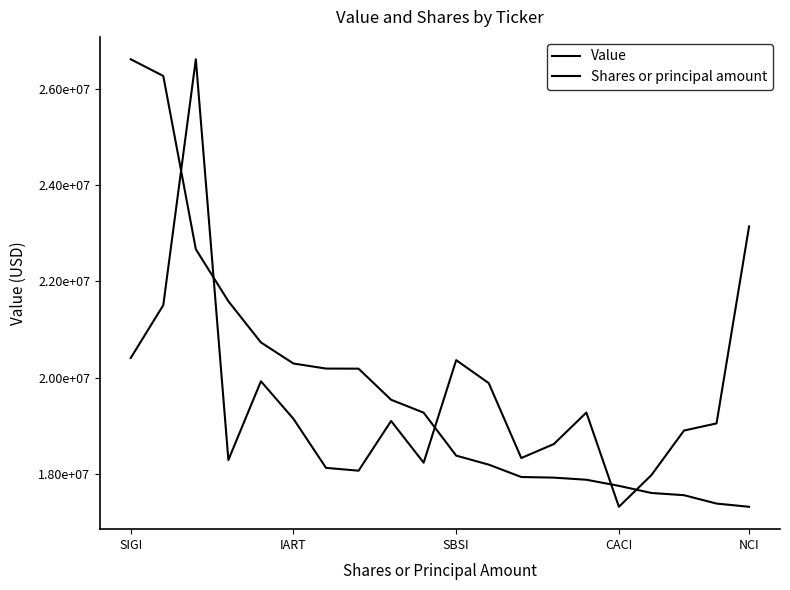

At which label does Value first exceed 19274000?

SIGI